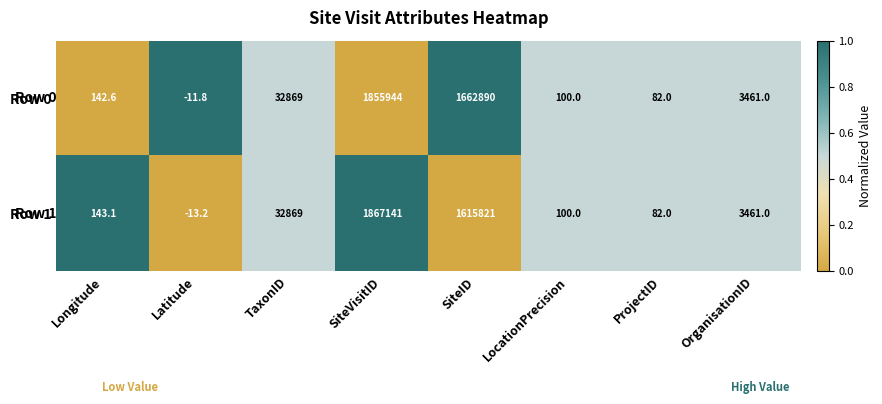

Which series has the largest total across all categories?

Row 0